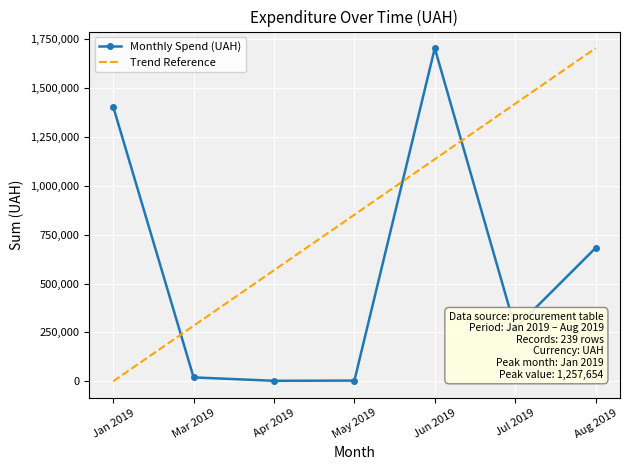

How many times do Trend Reference and Monthly Spend (UAH) cross each other?

3